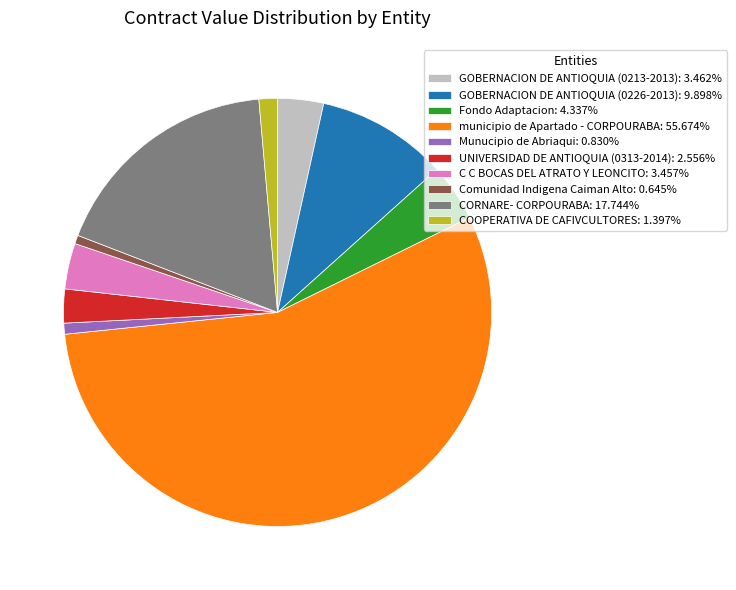

Which has a higher value, CORNARE- CORPOURABA or municipio de Apartado - CORPOURABA?

municipio de Apartado - CORPOURABA